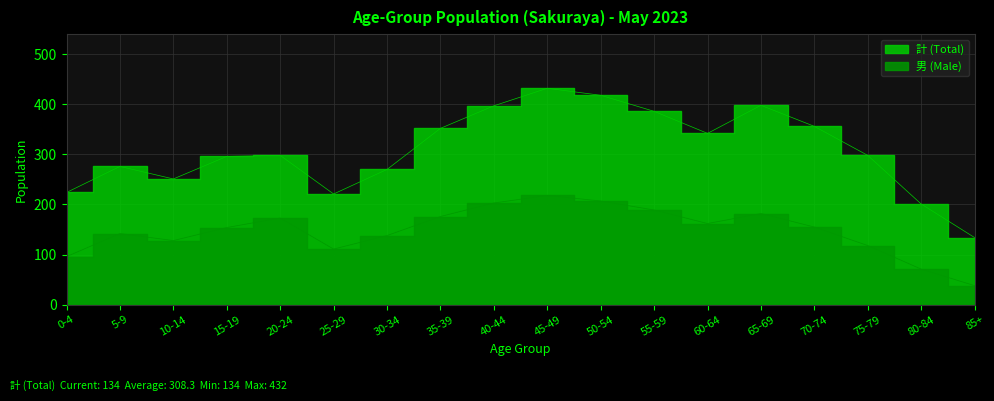

What is the approximate value of 計 (Total) at 0-4, to the nearest 5?

225